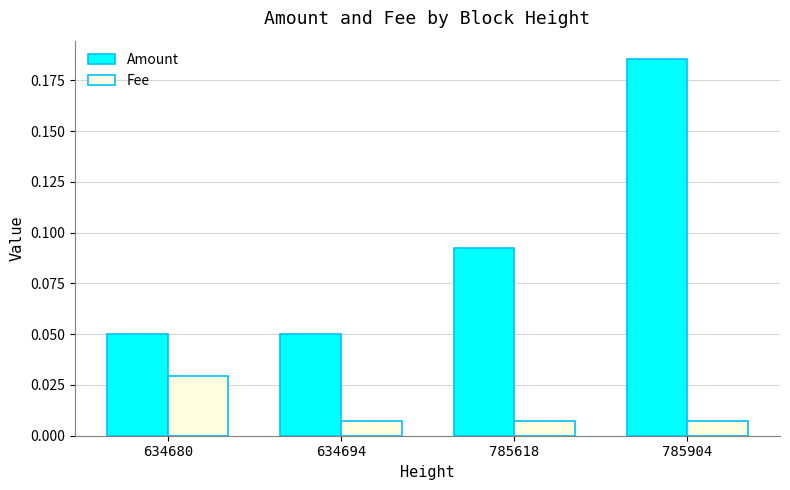

Which category has the highest value across all series?

785904